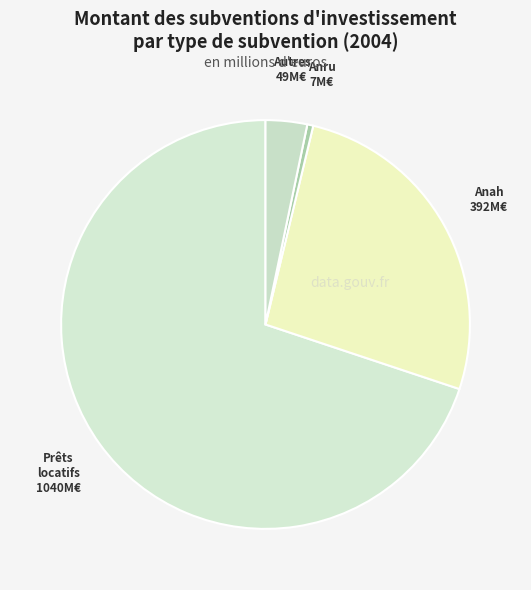

How many segments does this pie chart have?

4